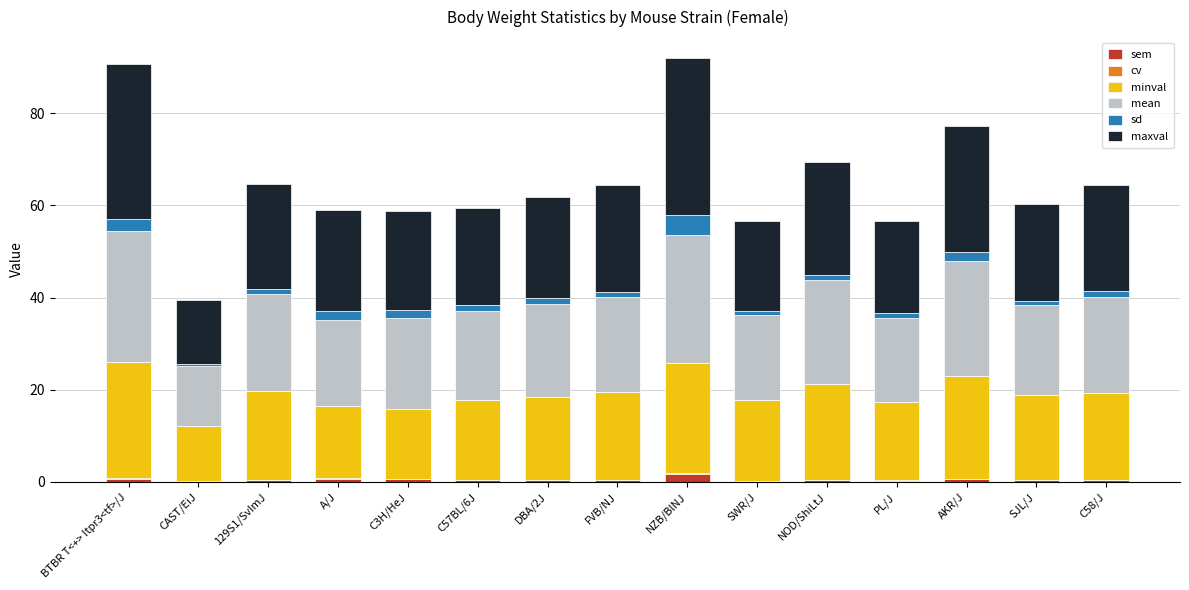

Does the chart contain stacked bars?

Yes